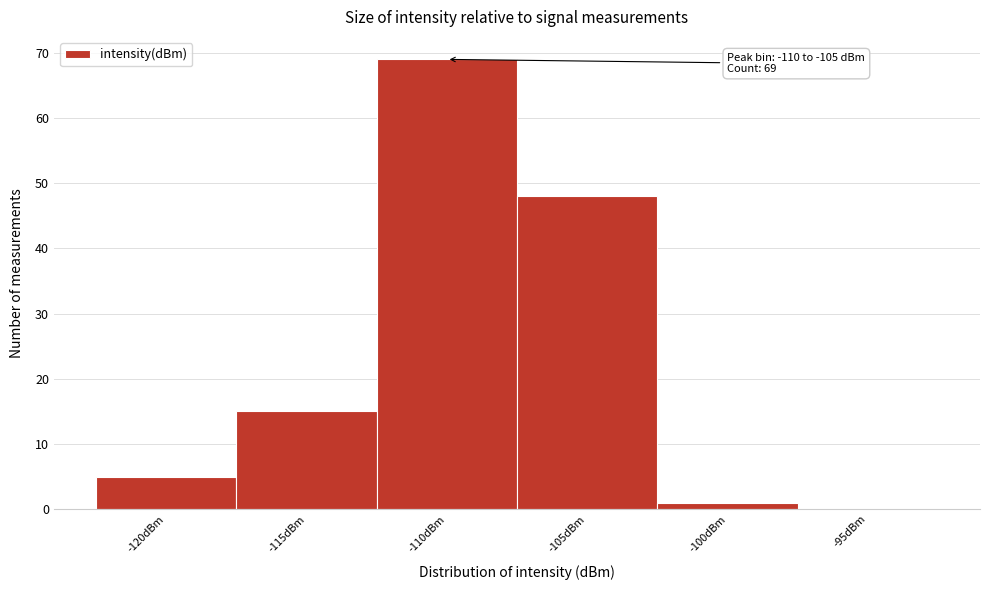

Reading left to right, what are all the values shown in this chart?

-120dBm=5	-115dBm=15	-110dBm=69	-105dBm=48	-100dBm=1	-95dBm=0